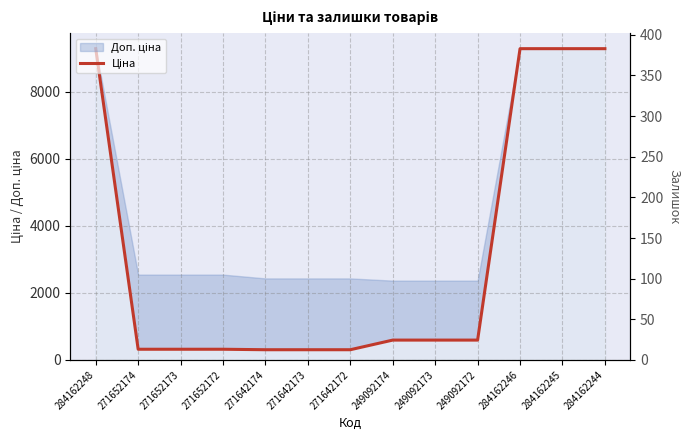

What is the value of the 8th point from the left?

591.6